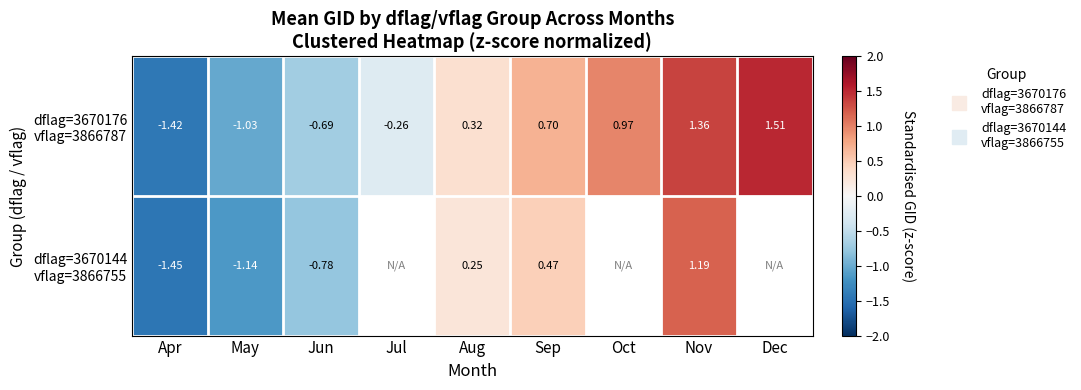

How many negative values does the dflag=3670176 vflag=3866787 series have?

4